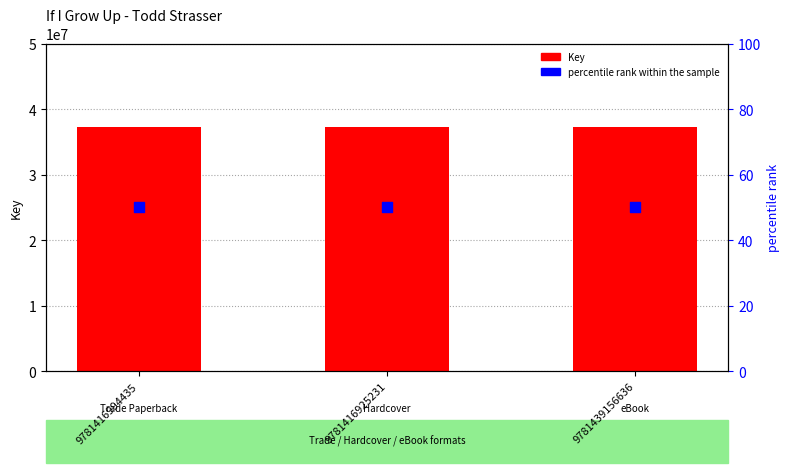

Which series contains the highest Y value?

Key